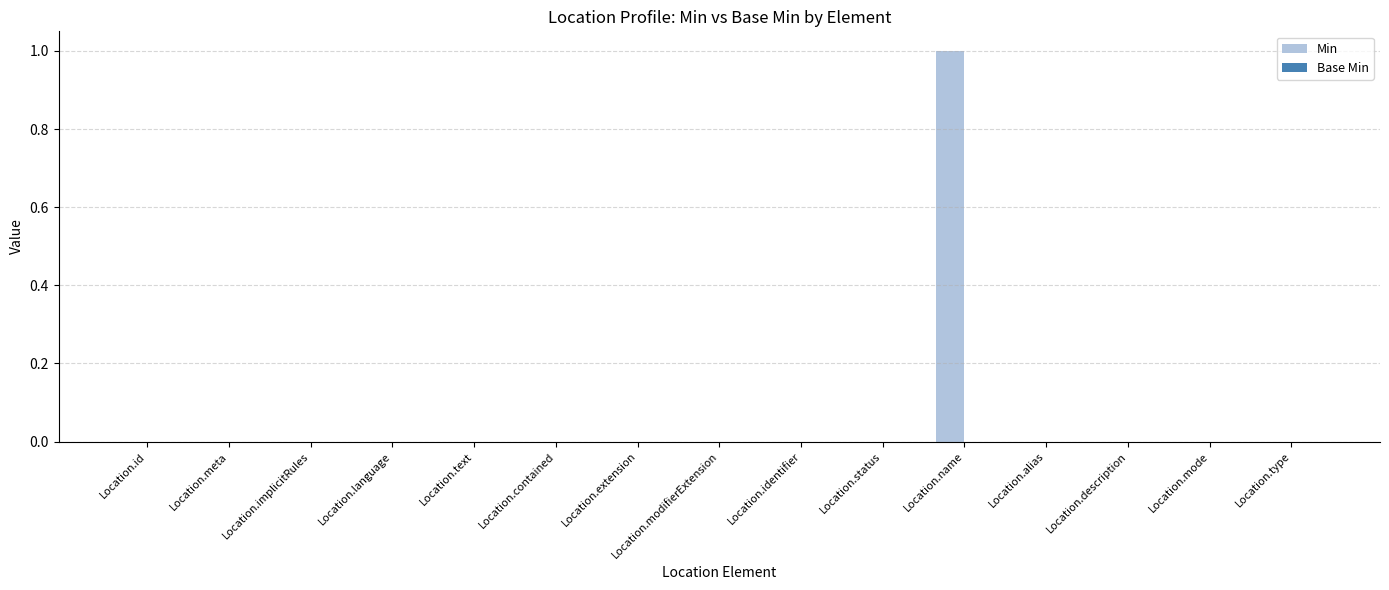

How many categories are shown in the chart?

15